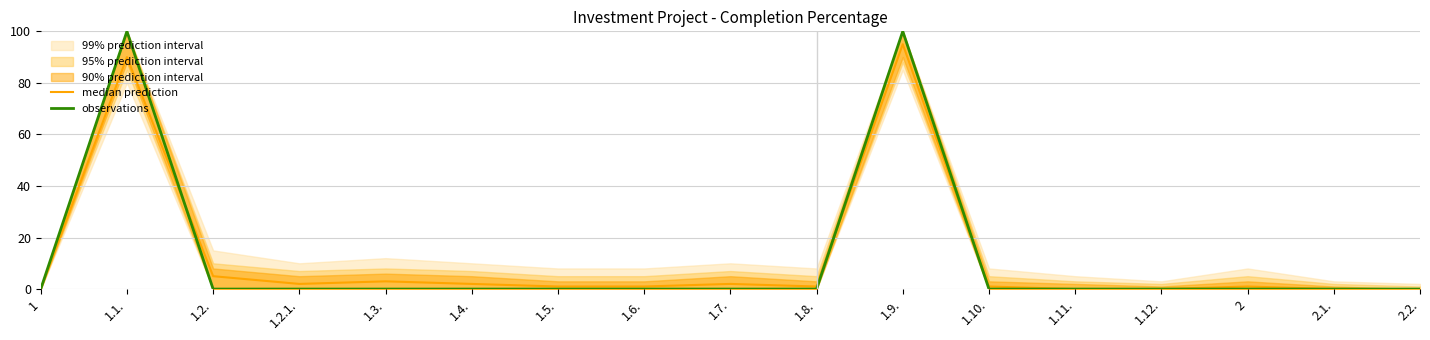

Between which two adjacent categories do median prediction and observations first intersect?

1.1. and 1.2.